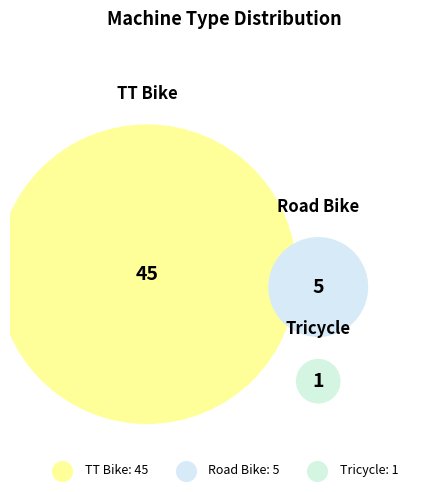

What is the total percentage of Tricycle and TT Bike?

90.2%